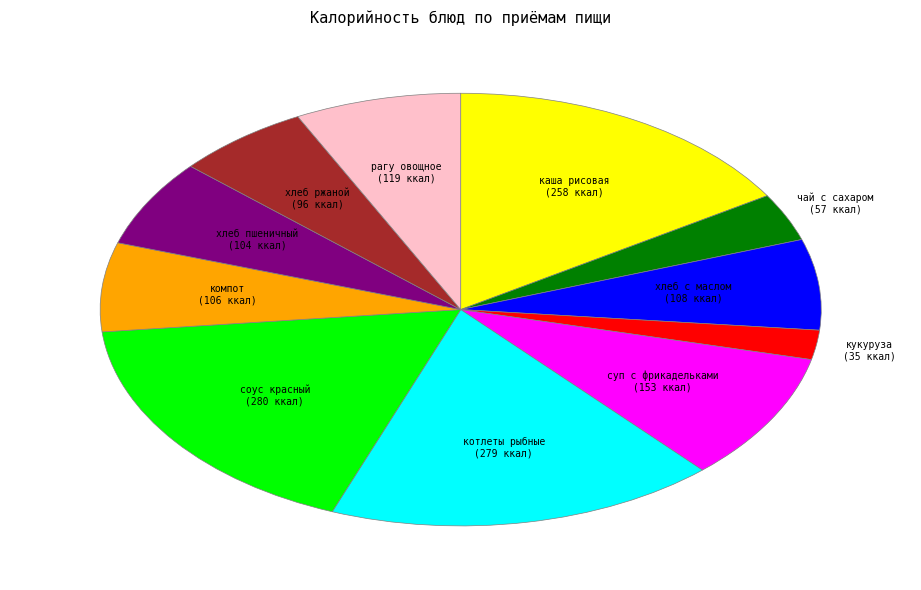

Is there a majority slice in this chart?

No